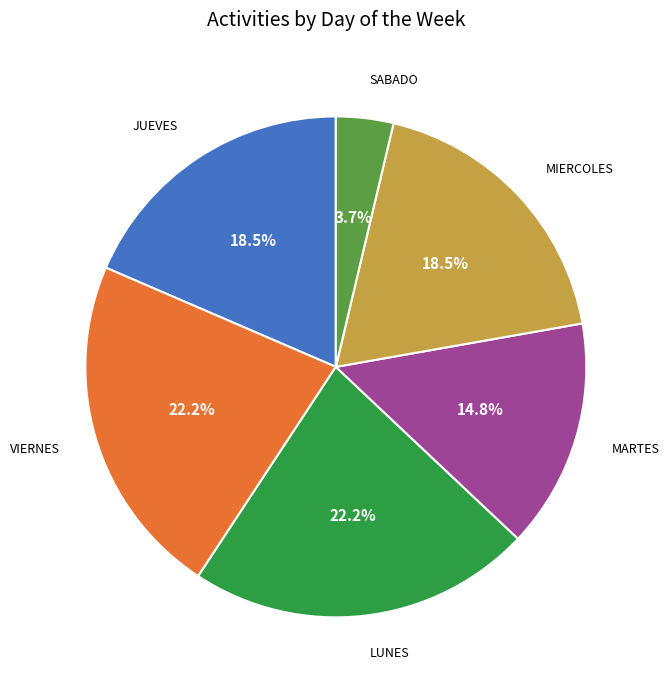

Does any single category account for the majority?

No